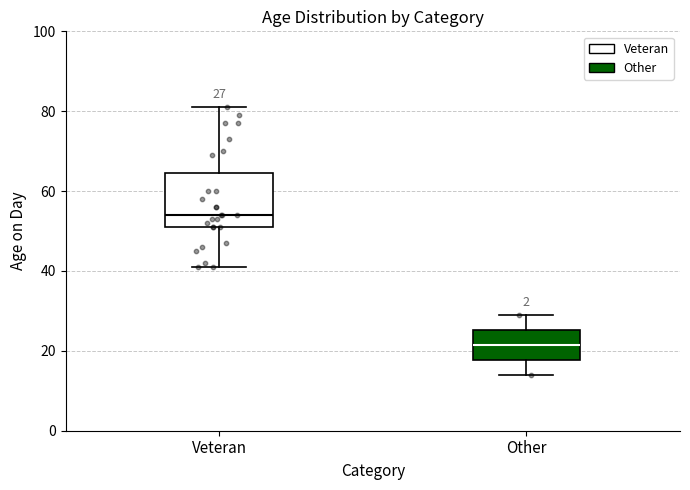

Which box has the highest median line?

Veteran